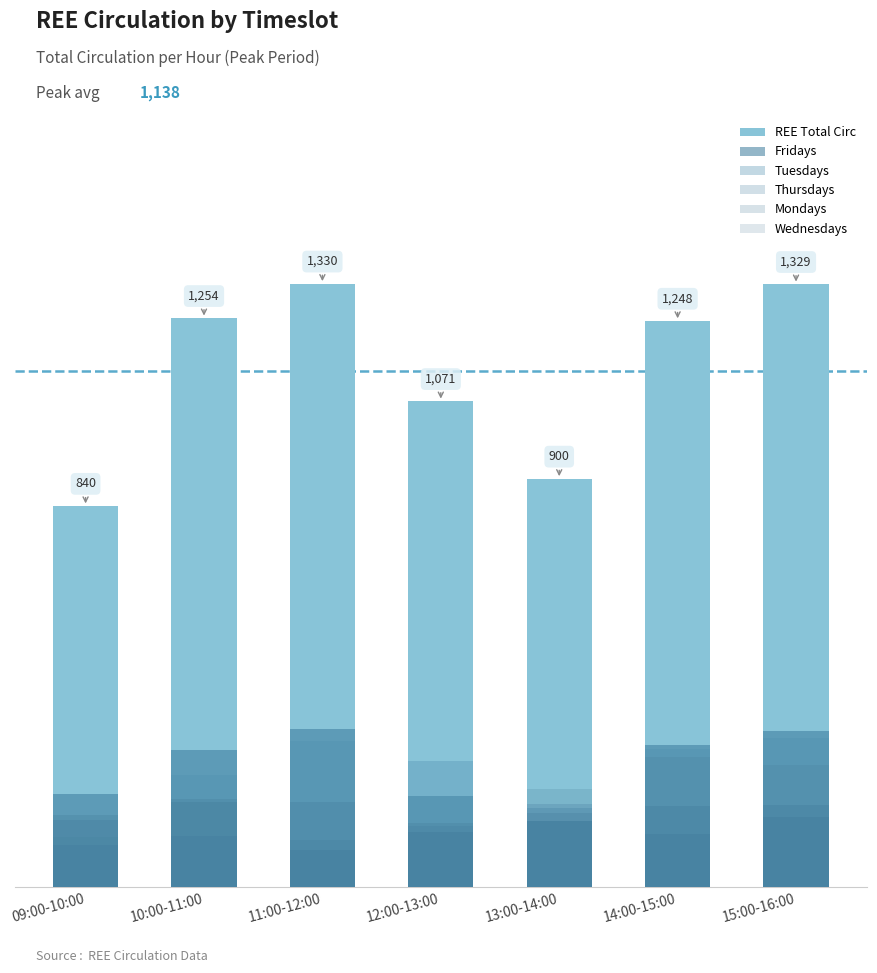

The Wednesdays series shows 187 at 11:00-12:00. True or false?

True